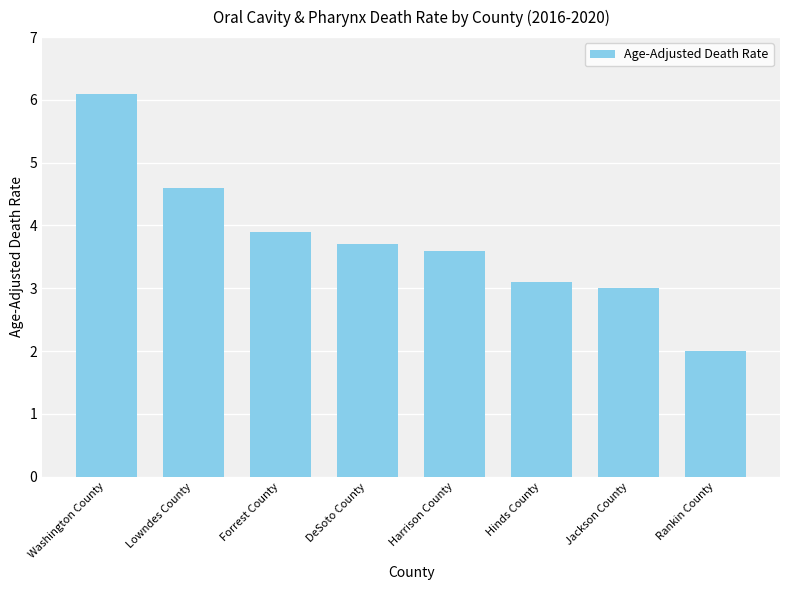

Reading left to right, list all the values displayed in this chart.

Washington County=6.1	Lowndes County=4.6	Forrest County=3.9	DeSoto County=3.7	Harrison County=3.6	Hinds County=3.1	Jackson County=3.0	Rankin County=2.0